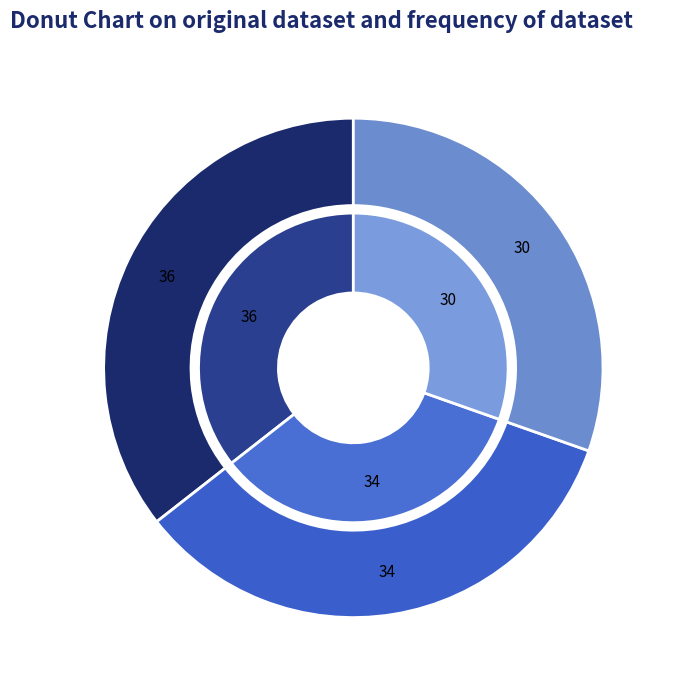

Approximately how many times larger is the value at 88327 compared to 88329?

0.9